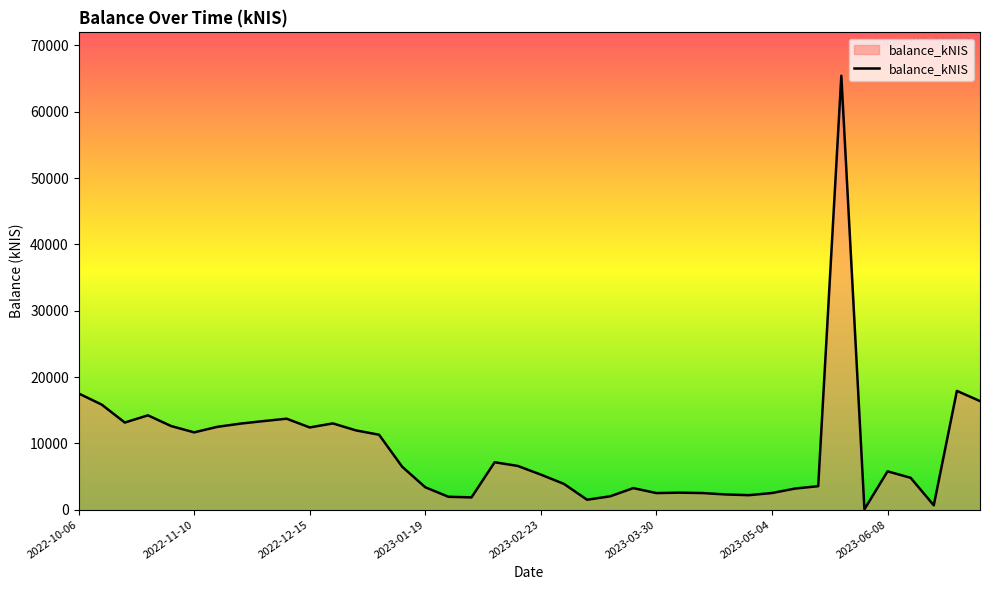

What is the maximum value shown in the chart?

65418.4